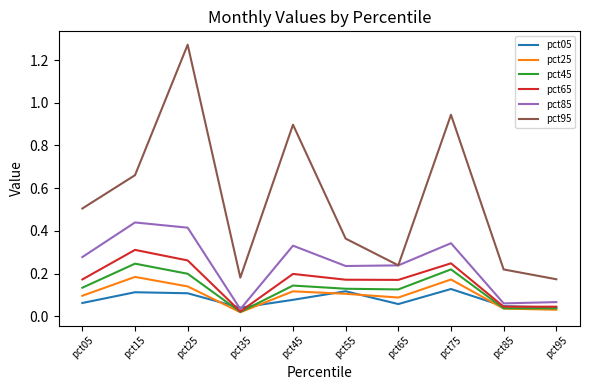

True or false: pct65 and pct95 intersect in this chart.

False